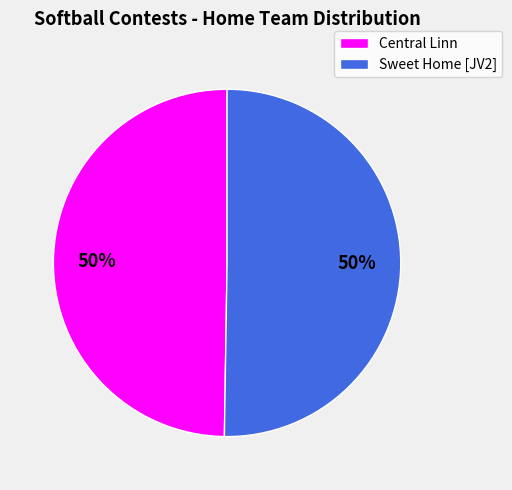

To the nearest percent, what portion does Central Linn represent?

50%